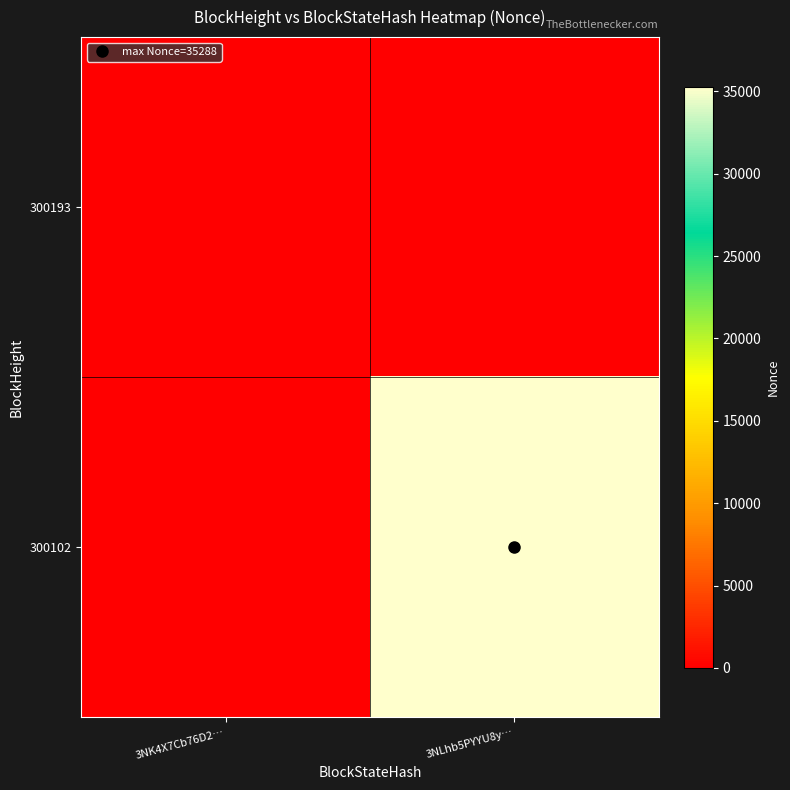

Which series changed the most between 3NK4X7Cb76D2… and 3NLhb5PYYU8y…?

300102